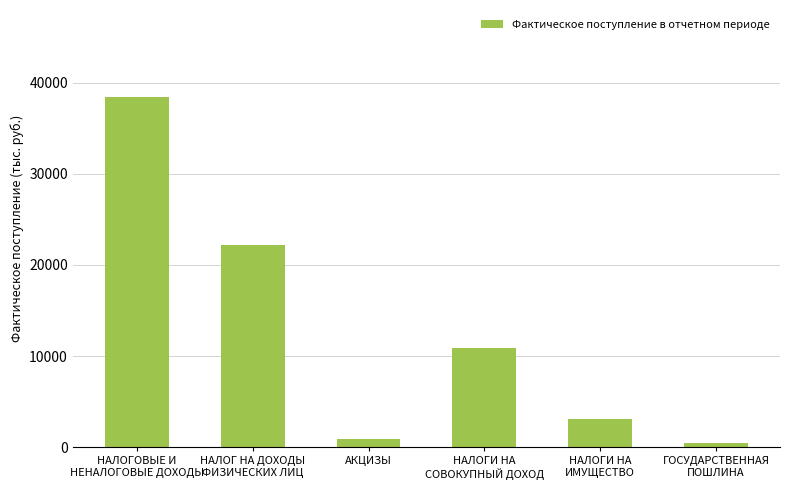

What is the change in value from АКЦИЗЫ to НАЛОГИ НА
СОВОКУПНЫЙ ДОХОД?

+9969.2